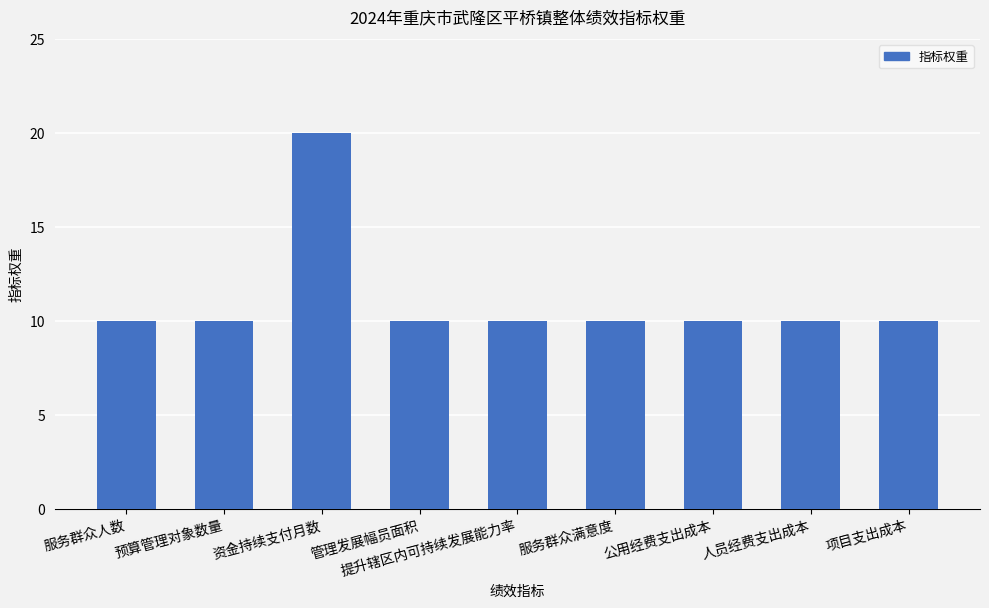

What position from the left is 项目支出成本?

9